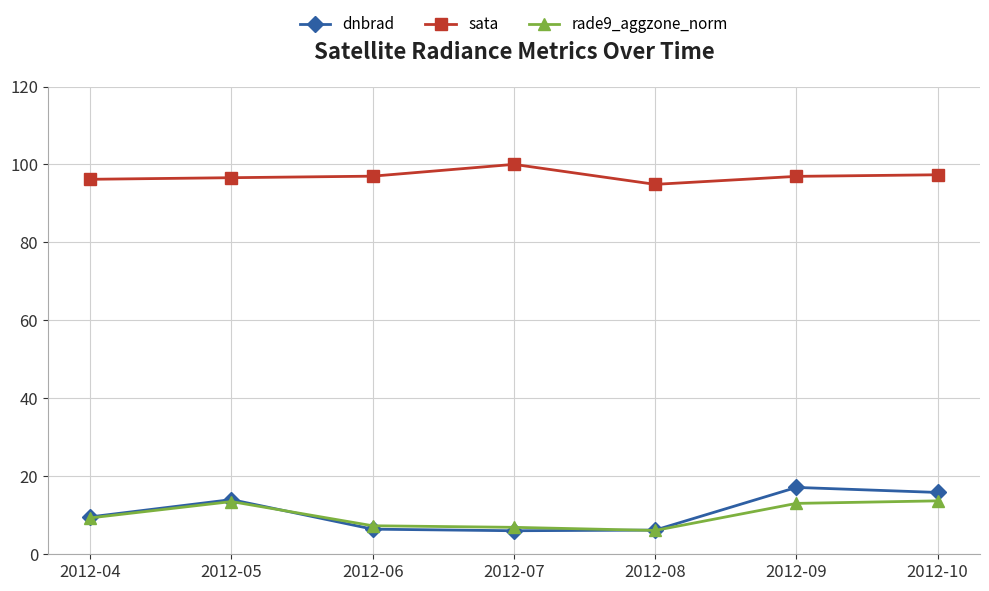

Which label corresponds to the largest value in the chart?

2012-07